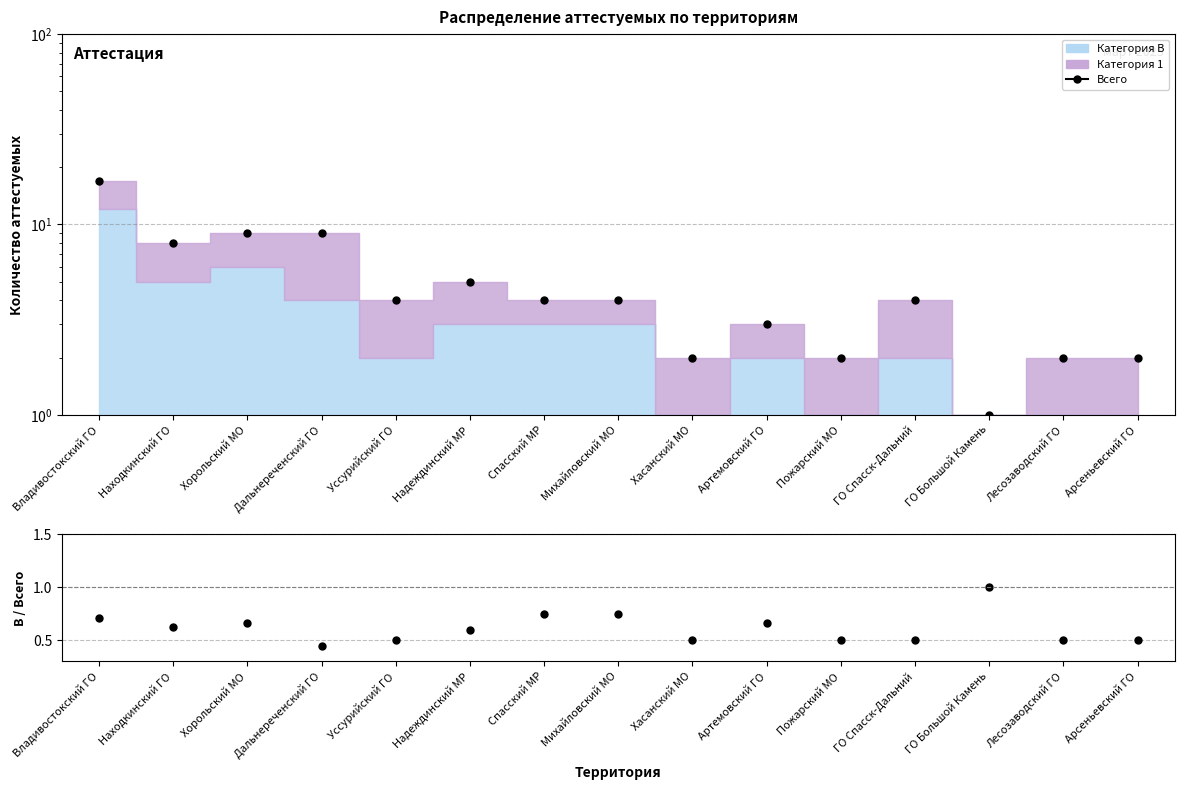

What is the minimum value shown in the chart?

1